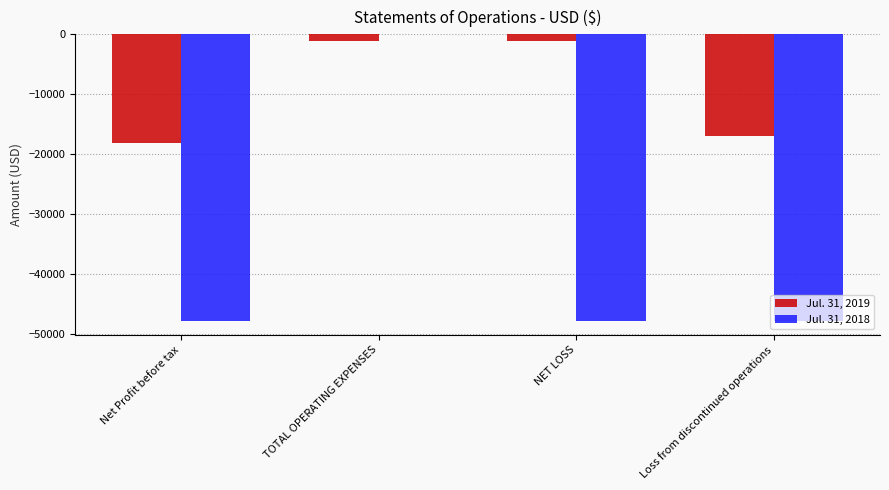

Which category has the highest value across all series?

TOTAL OPERATING EXPENSES